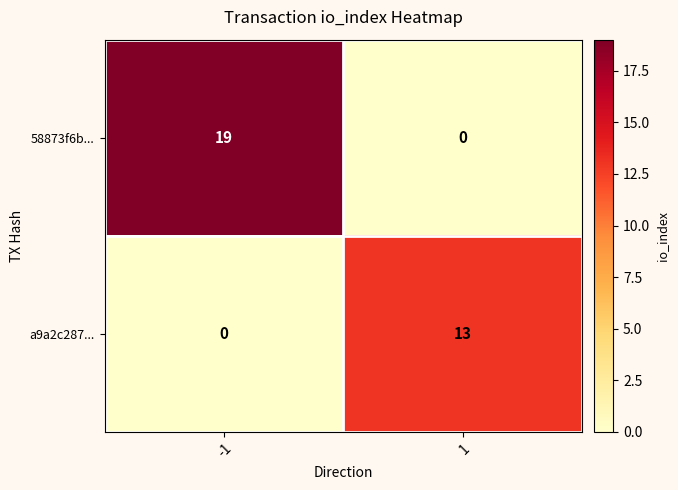

What is the difference between the a9a2c287... values at 1 and -1?

13